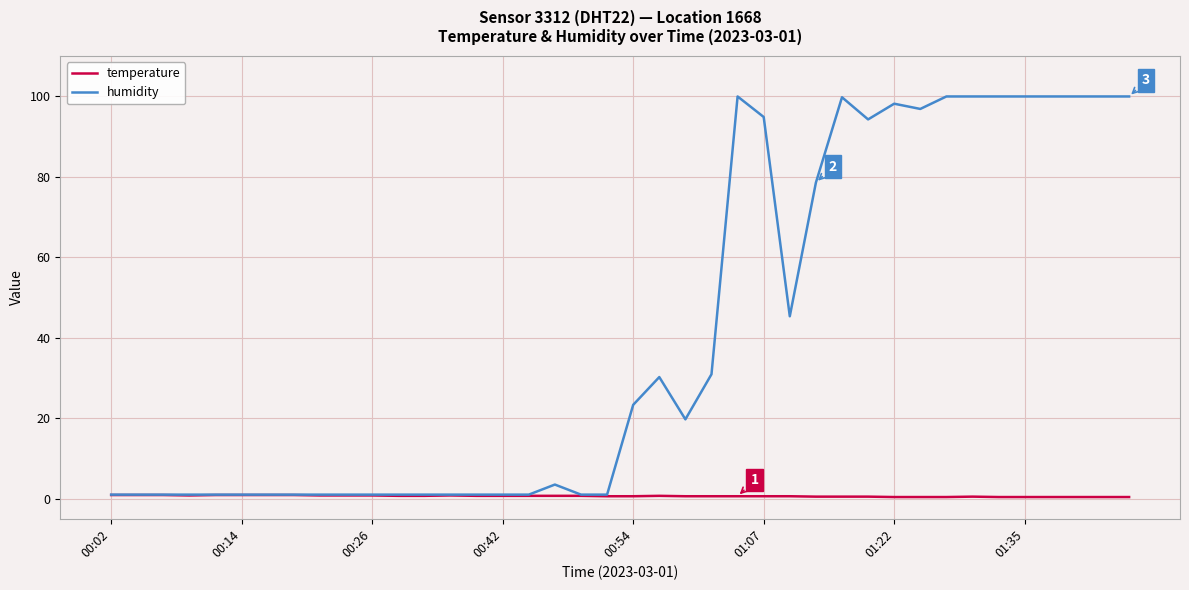

What is the maximum value shown in the chart?

99.9